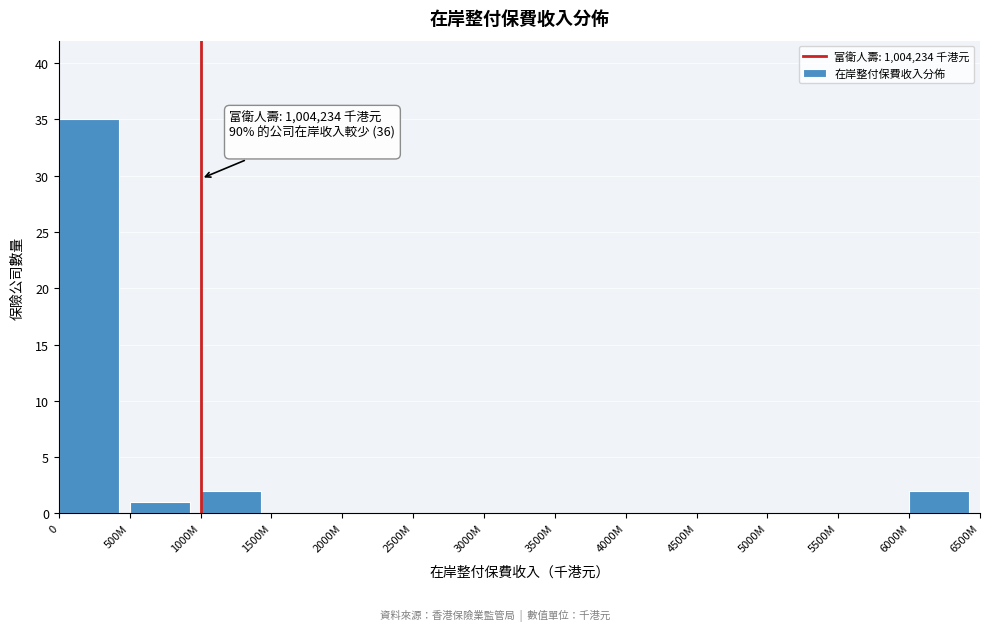

Reading left to right, extract all data points from this chart.

0=35	500M=1	1000M=2	1500M=0	2000M=0	2500M=0	3000M=0	3500M=0	4000M=0	4500M=0	5000M=0	5500M=0	6000M=2